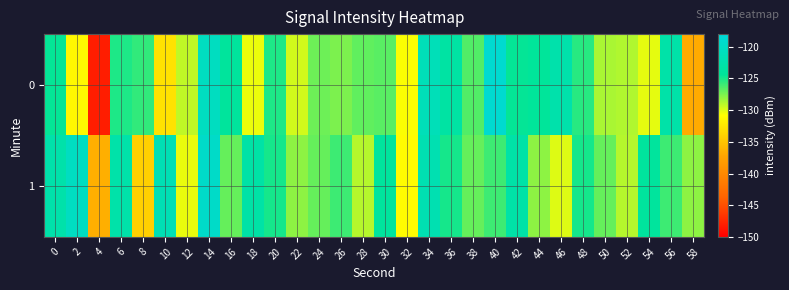

Count the number of categories in the chart.

30